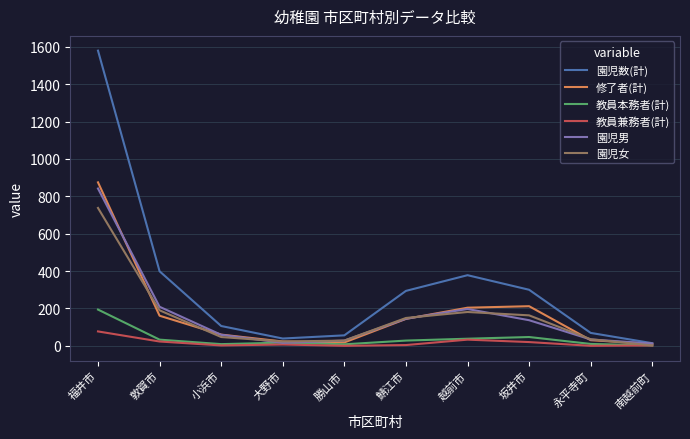

Which series has the largest total across all categories?

園児数(計)